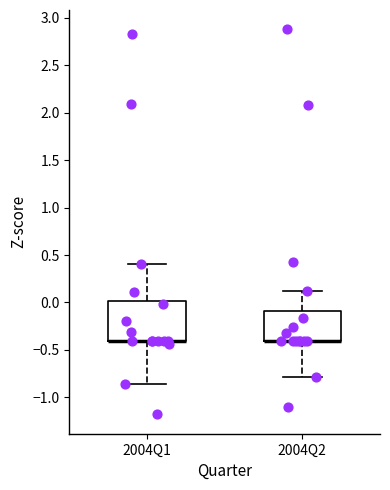

Where is the lower edge of the box for 2004Q2 on the y-axis? The values are not printed on the chart, so give them approximately, as read against the axis.

-0.40